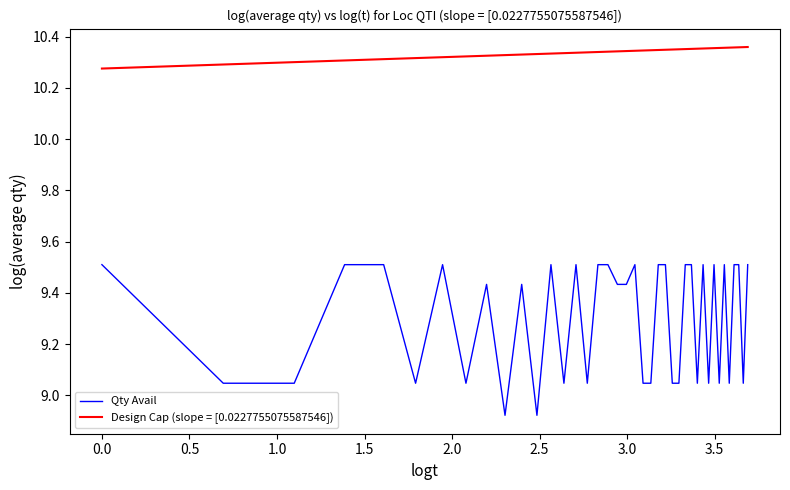

True or false: Qty Avail and Design Cap (slope = [0.0227755075587550]) intersect in this chart.

False